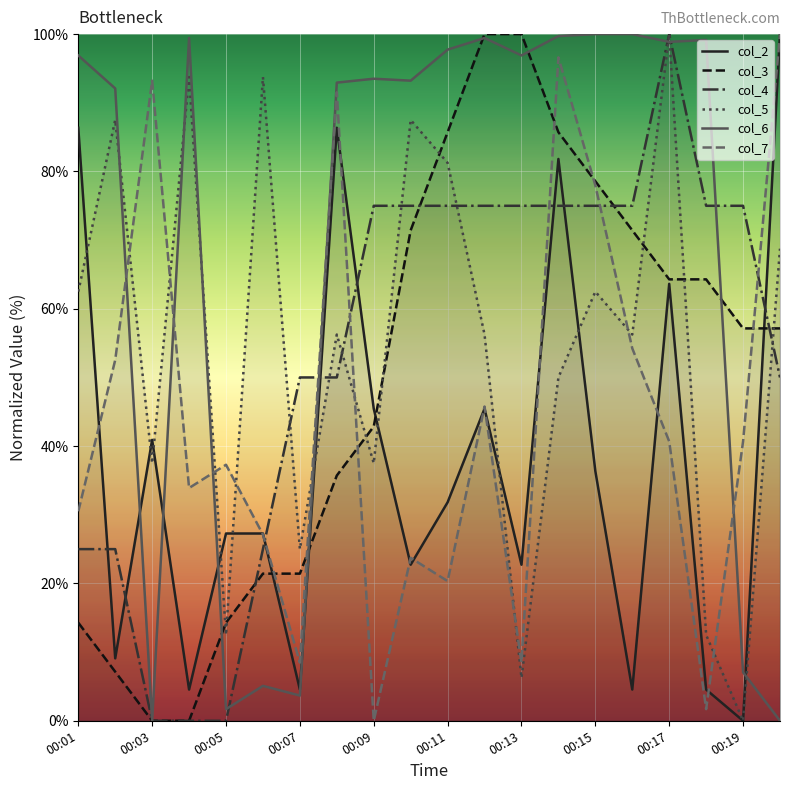

Is this an area chart (filled region under the line)?

No